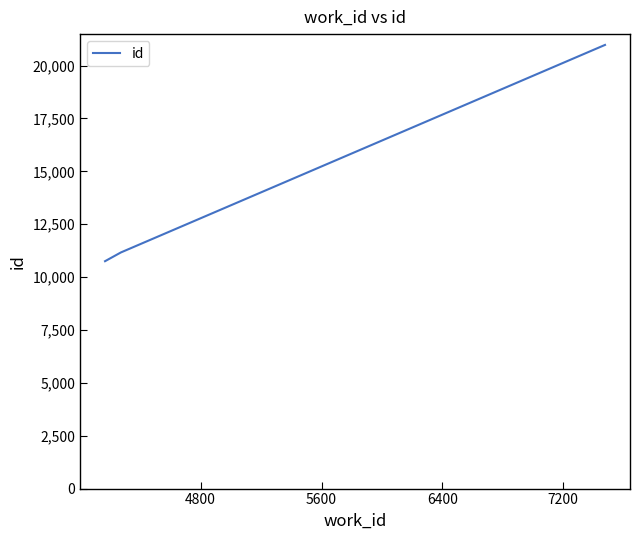

Does the chart display data point markers on the line(s)?

No